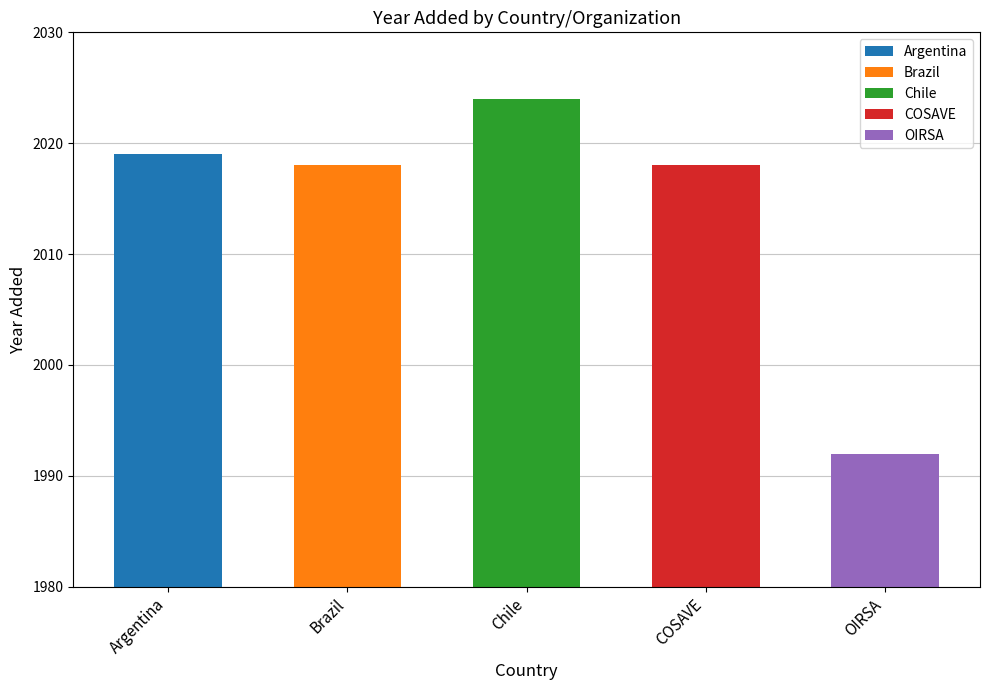

What is the change in value from Chile to OIRSA?

-32